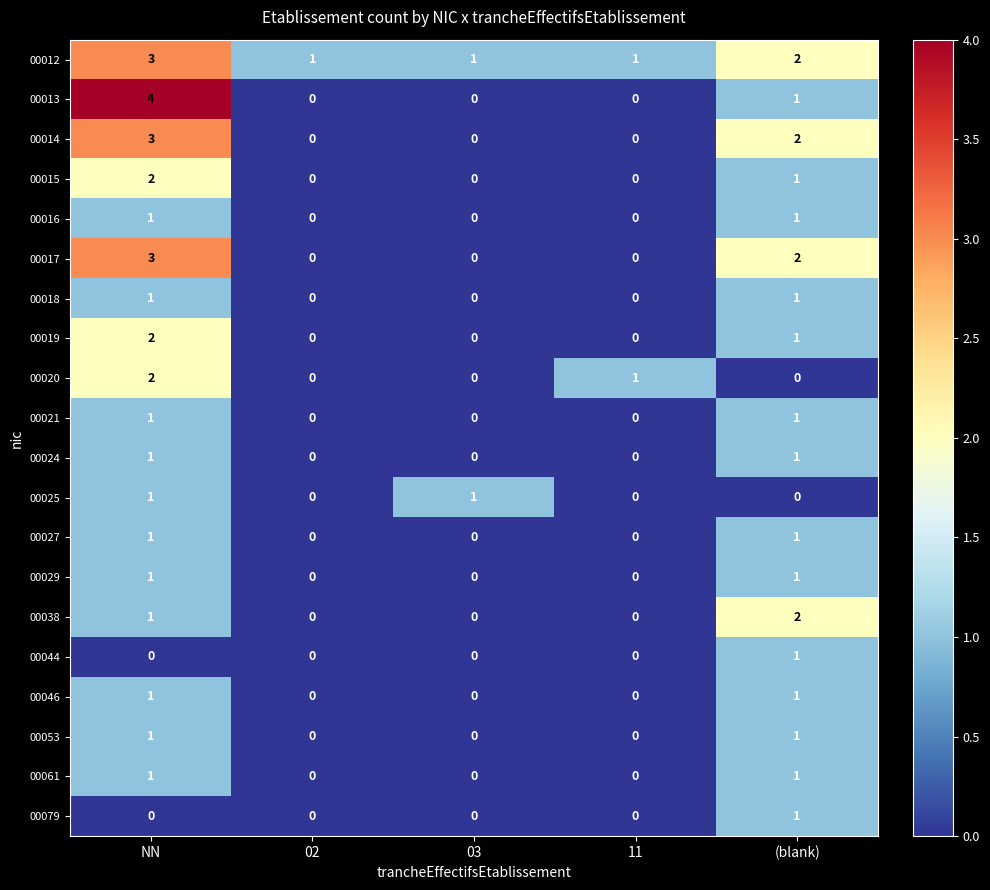

How many distinct data groups are displayed?

20